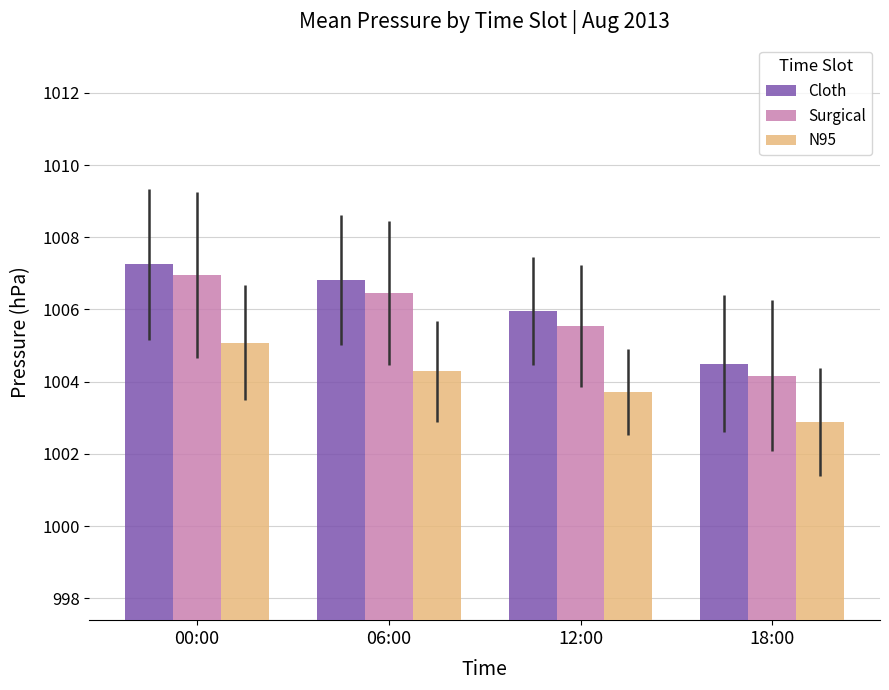

Which label corresponds to the smallest value in the chart?

18:00